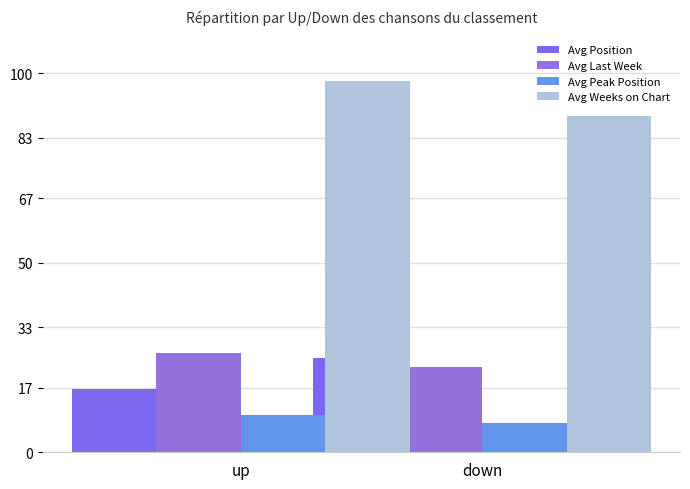

What is the label of the 1st bar from the left?

up